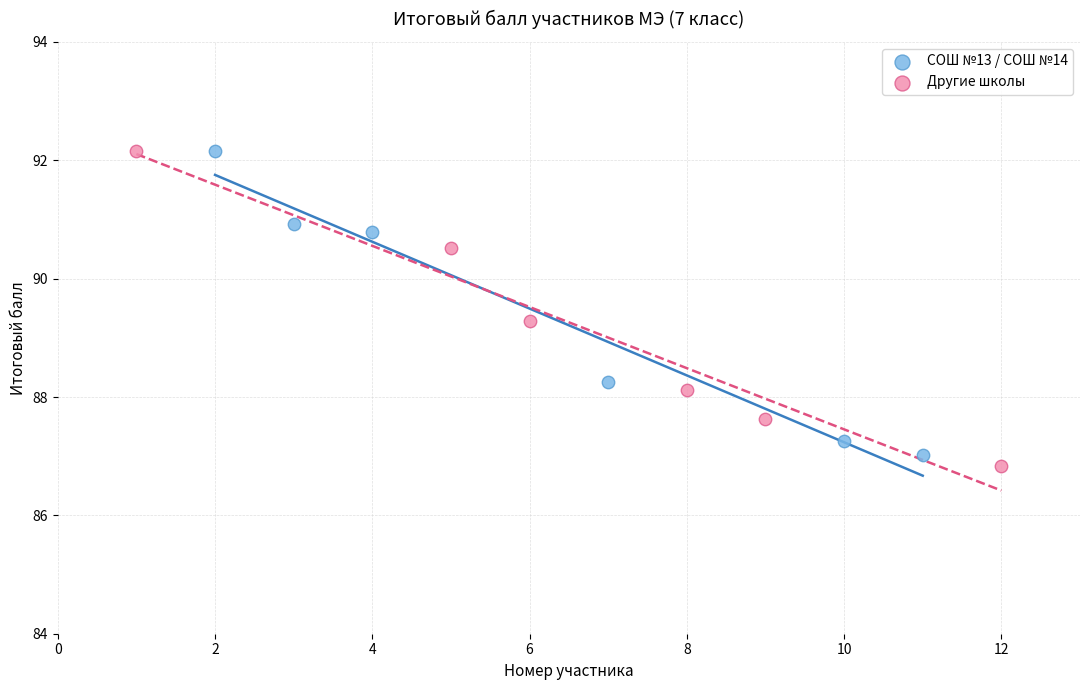

What are all the series names shown in the legend?

СОШ №13 / СОШ №14, Другие школы